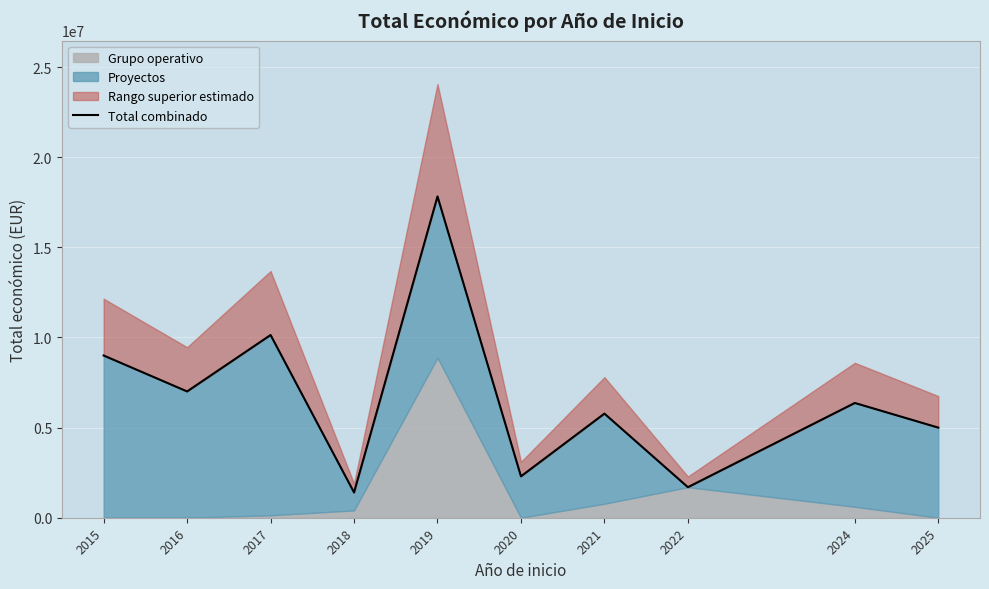

What is the difference between the maximum and second lowest values?

16128056